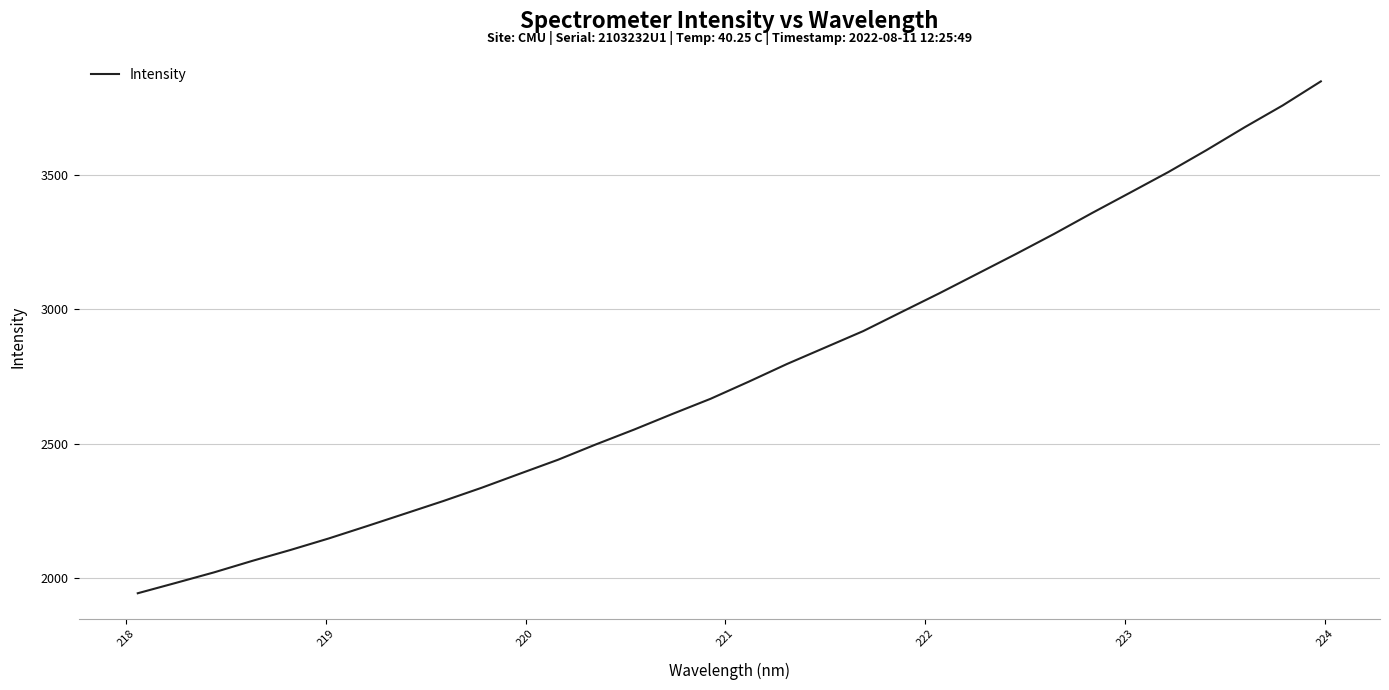

Does the chart display data point markers on the line(s)?

No